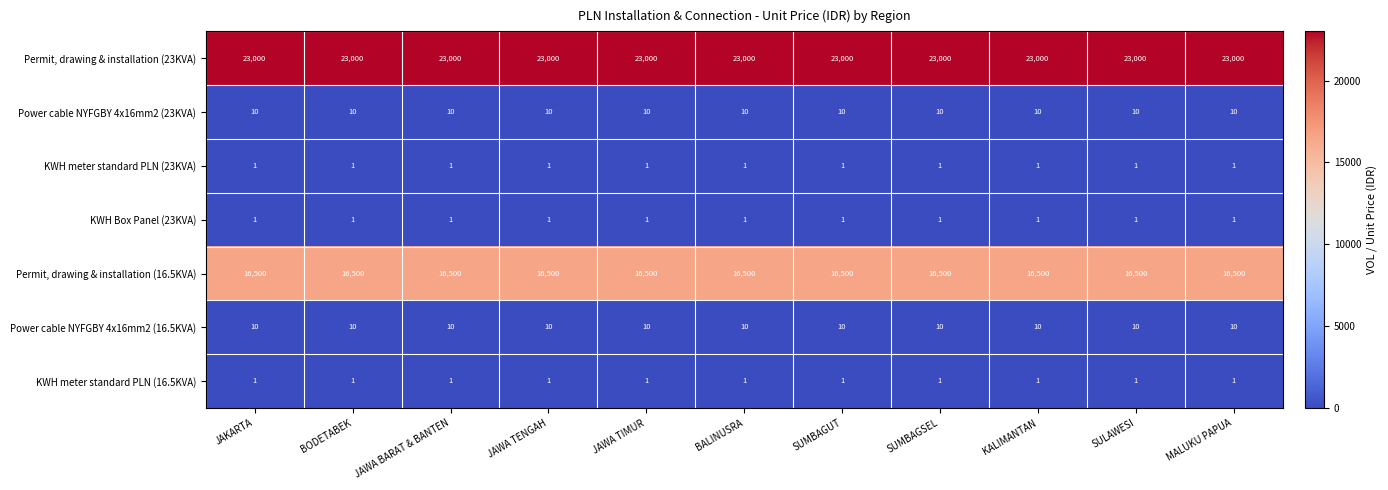

What is the sum of all KWH meter standard PLN (23KVA) values?

11